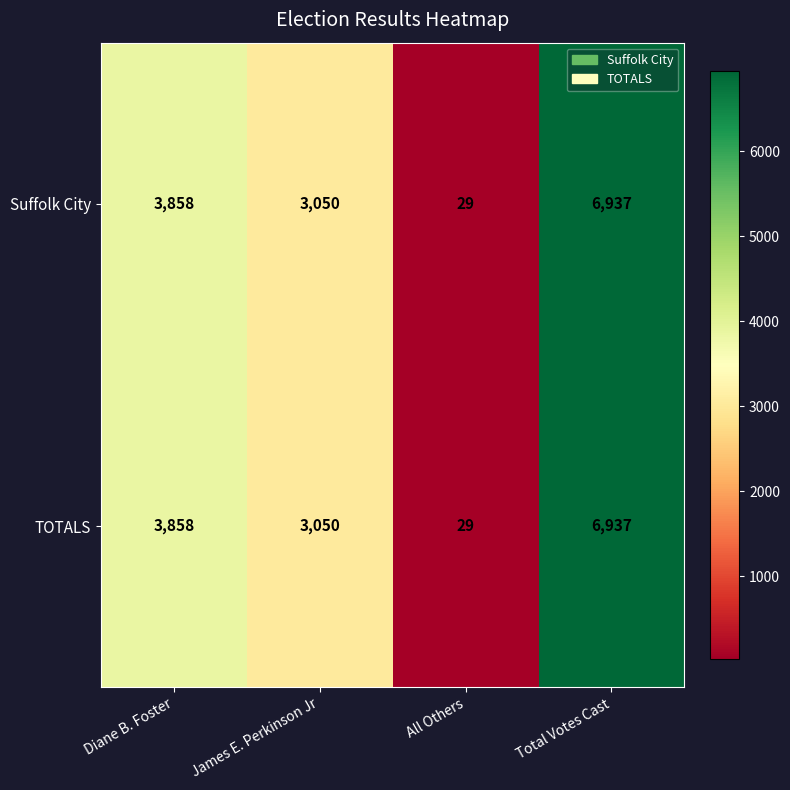

Which label corresponds to the smallest value in the chart?

All Others